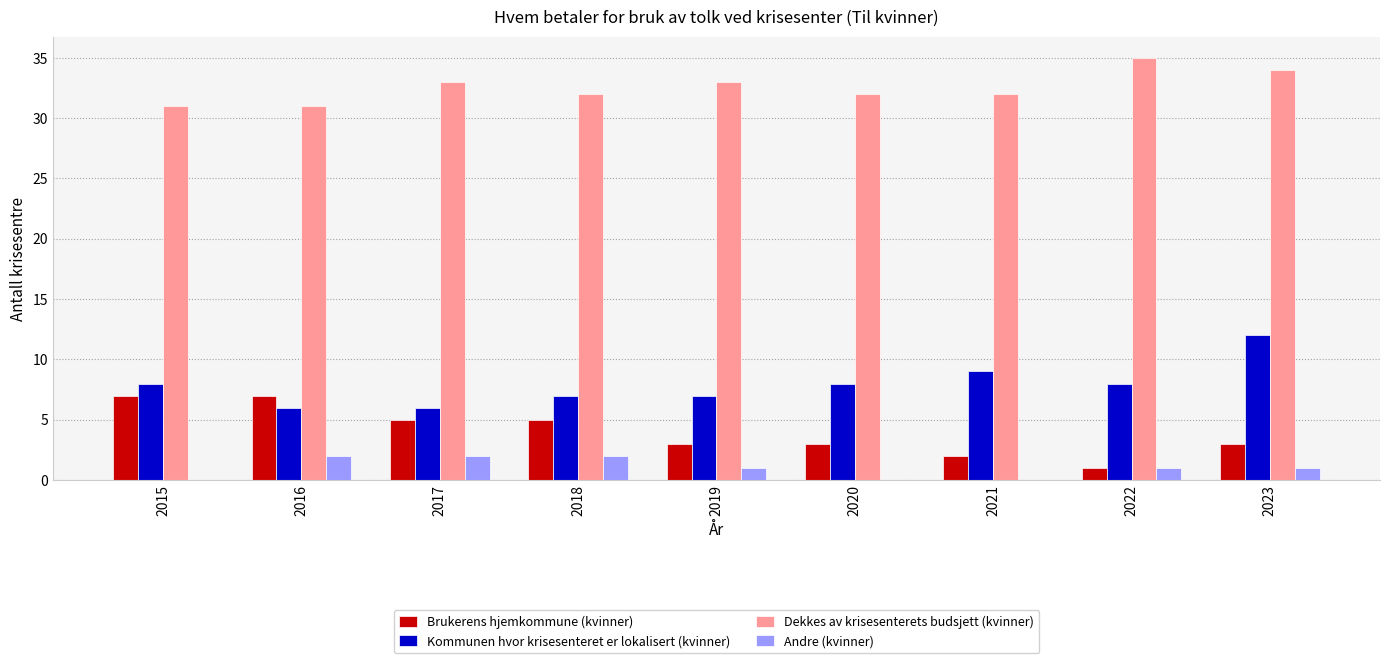

Count the Brukerens hjemkommune (kvinner) values in the range 3 to 5.

5